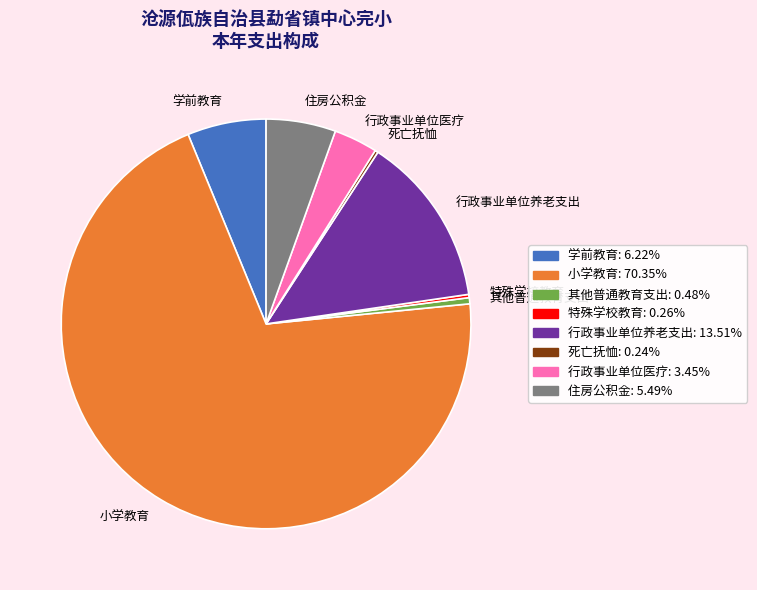

What is the ratio of the value at 行政事业单位养老支出: 13.51% to the value at 其他普通教育支出: 0.48%?

27.9